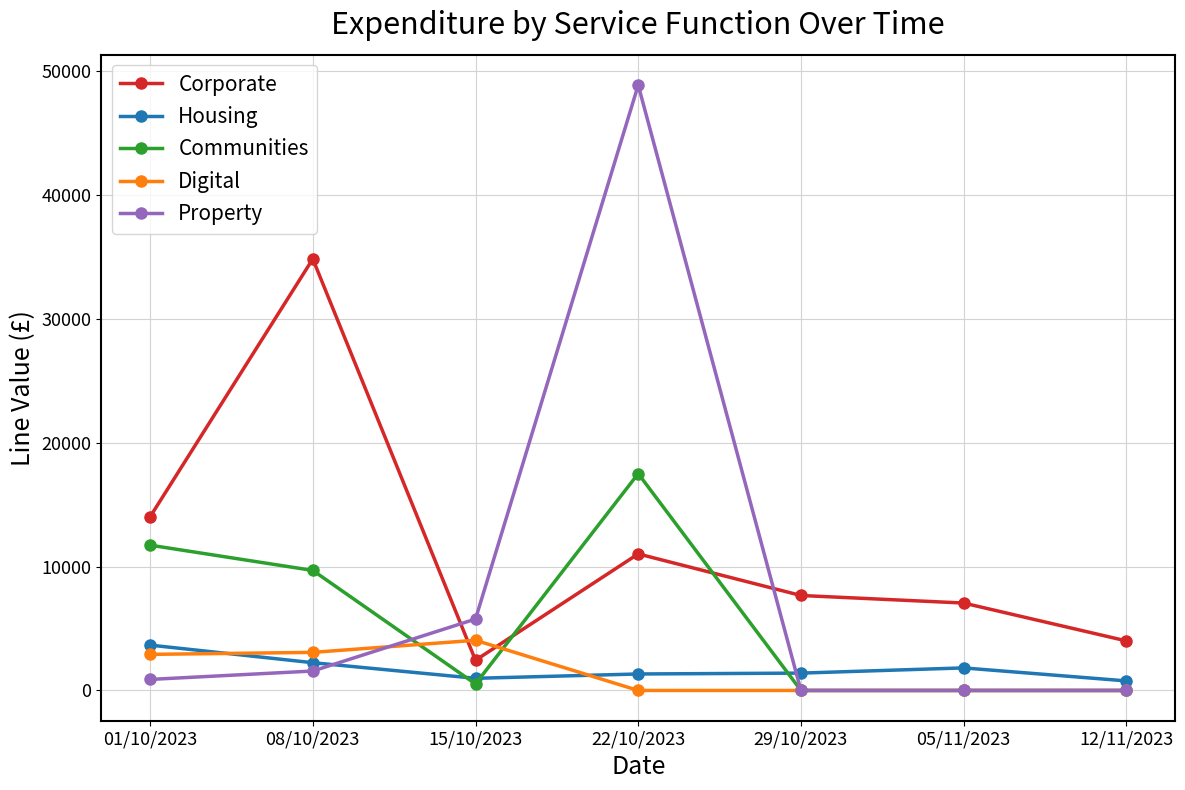

What is the sum of all Communities values?

39437.5